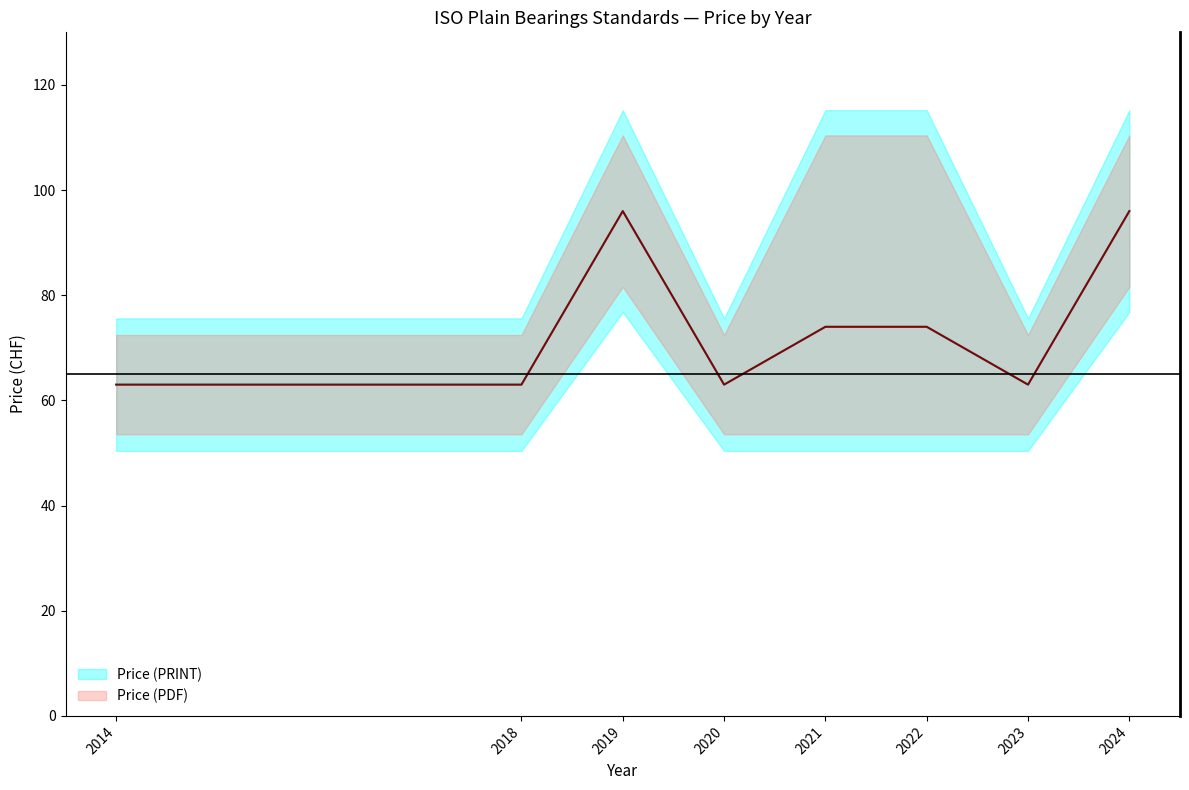

True or false: Price (PRINT) and Price (PDF) intersect in this chart.

False